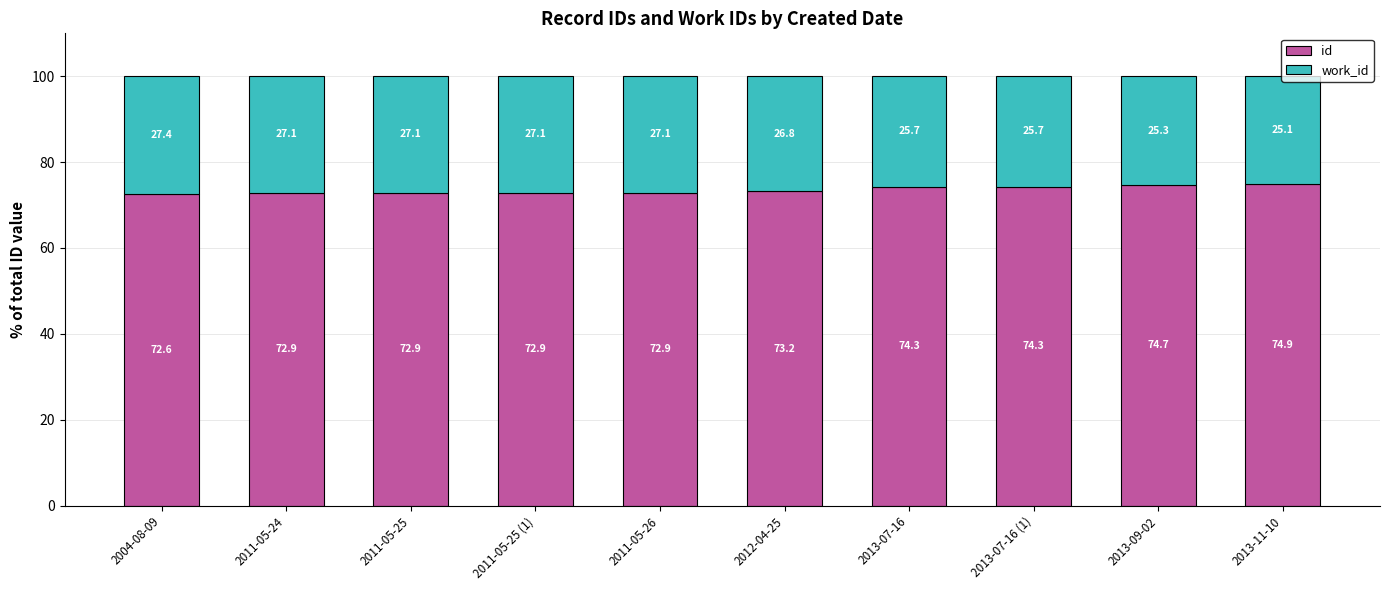

Does the chart contain stacked bars?

Yes